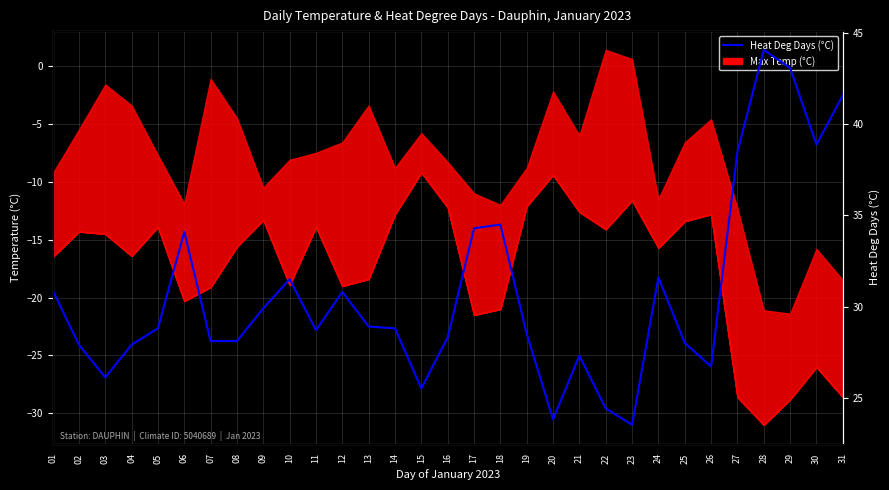

Reading left to right, extract all data points from this chart.

30.9	27.9	26.1	27.9	28.8	34.1	28.1	28.1	29.9	31.5	28.7	30.8	28.9	28.8	25.5	28.3	34.3	34.5	28.5	23.8	27.3	24.4	23.5	31.6	28.0	26.7	38.5	44.1	43.1	38.9	41.6